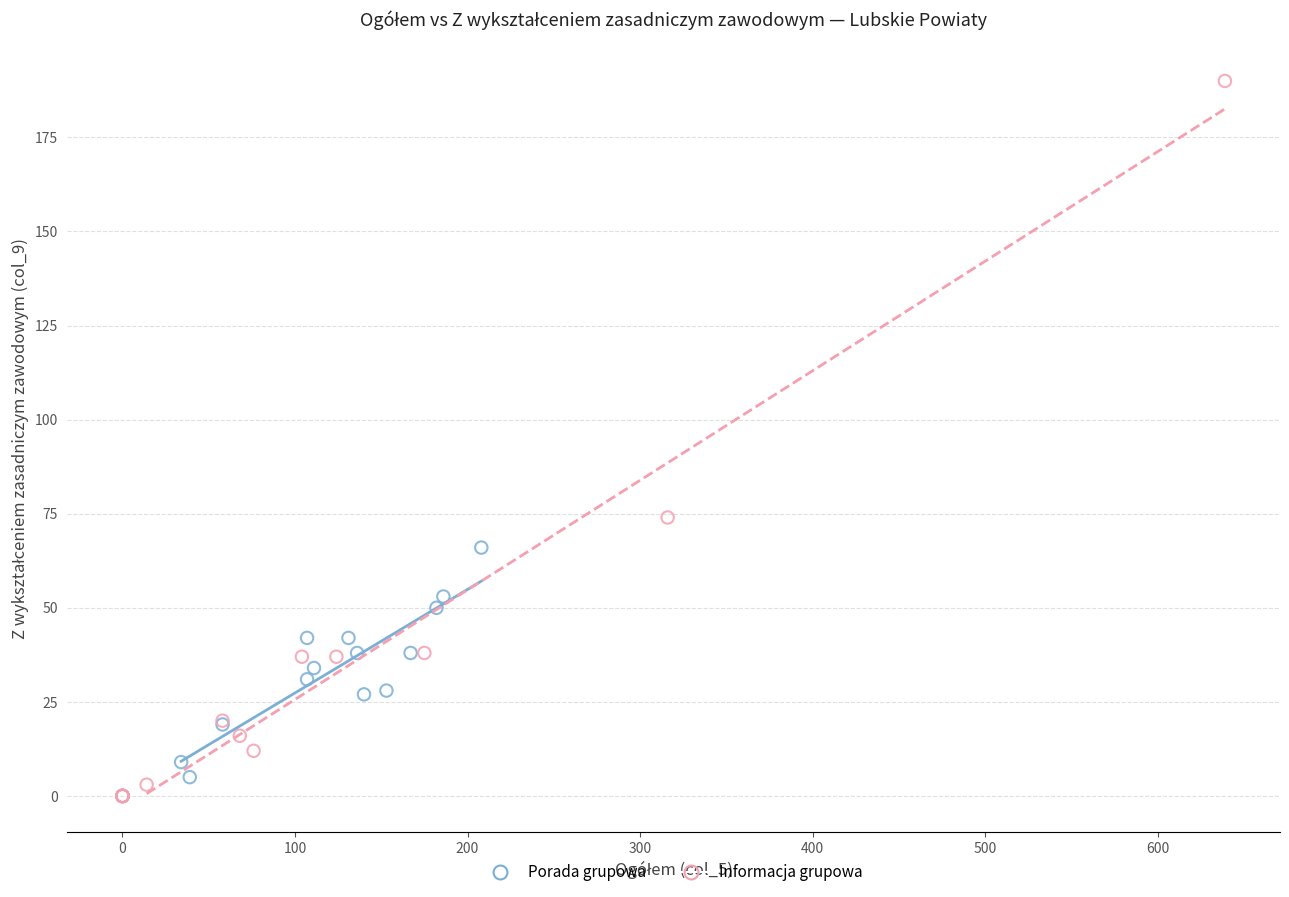

Which series has the widest spread of Y values?

Informacja grupowa